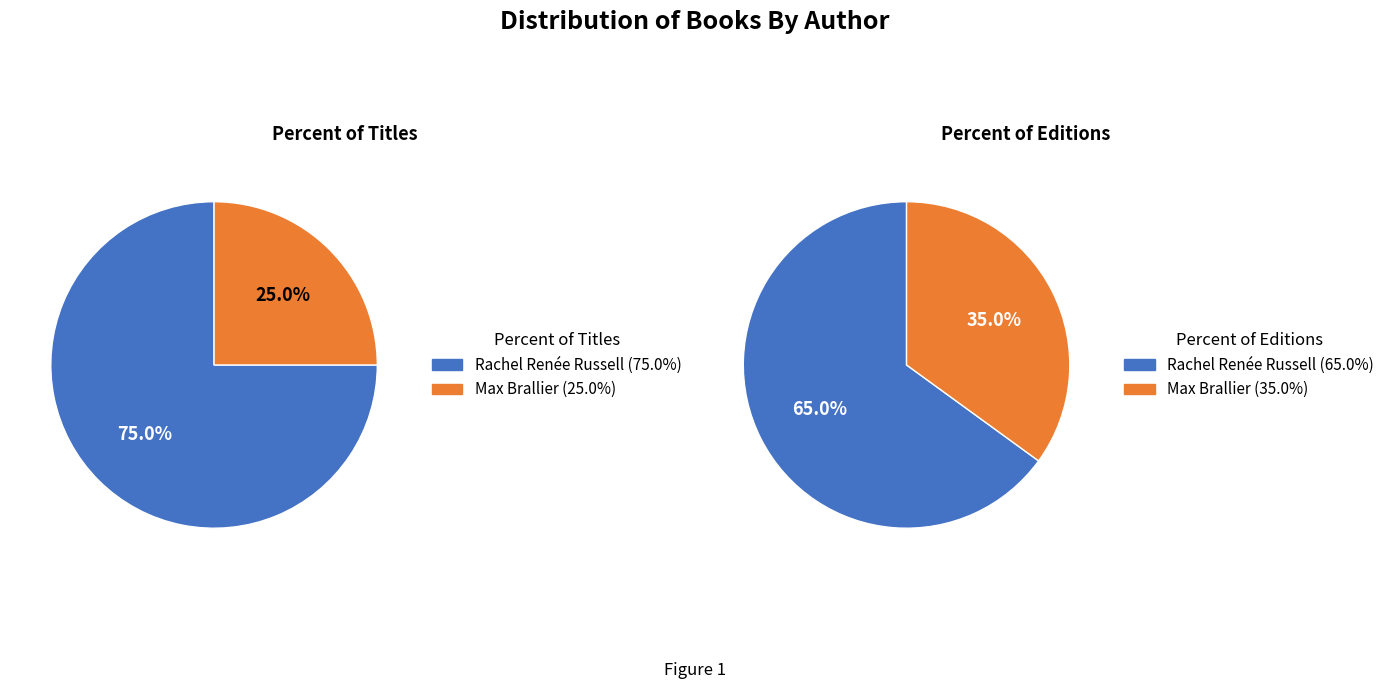

Count the number of slices in the pie.

2